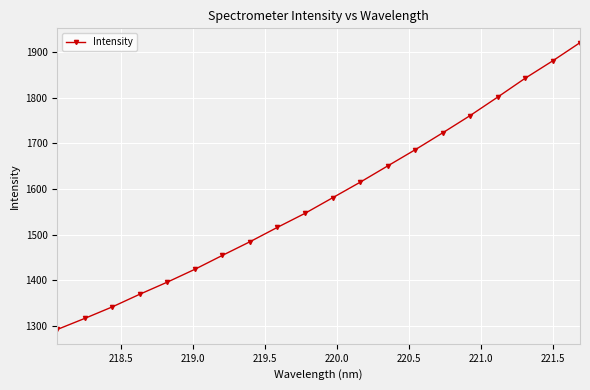

What is the value of the 1st point from the left?

1292.1